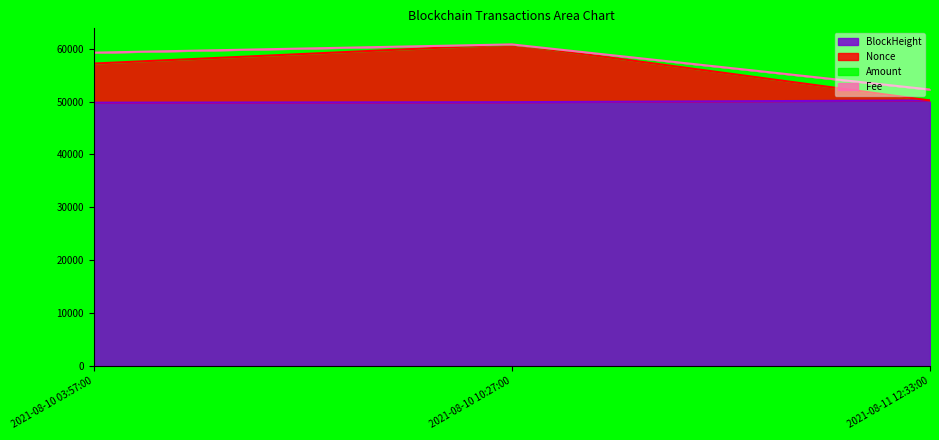

What is the maximum value for Fee?

60802.3